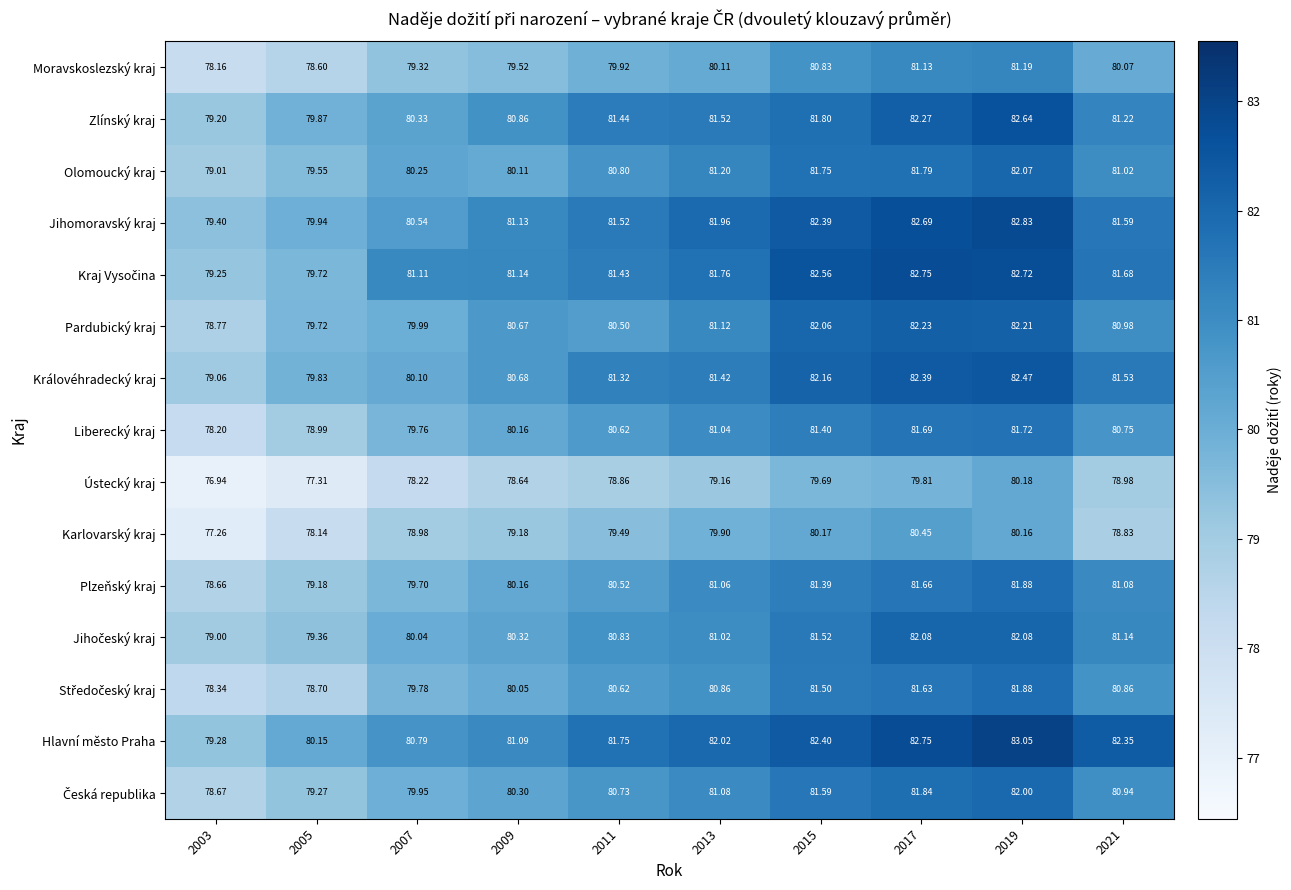

Which series has the largest total across all categories?

Hlavní město Praha